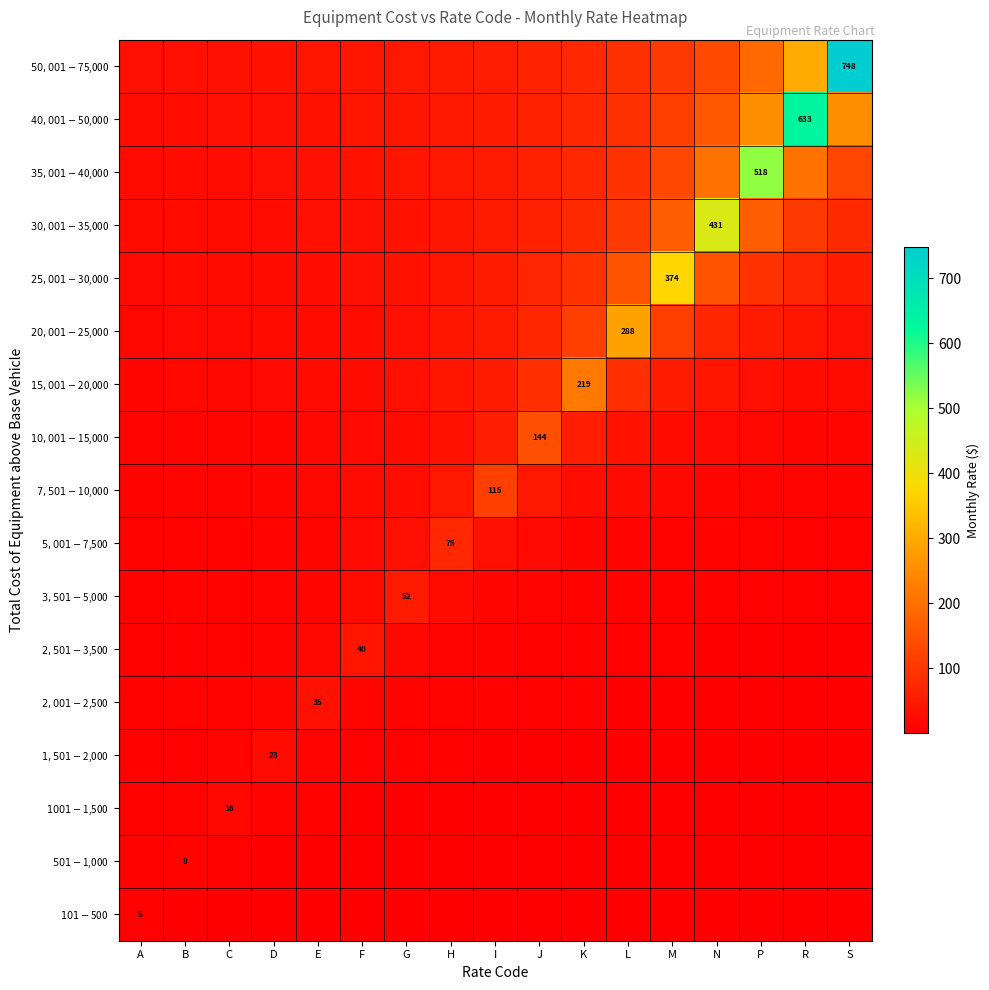

At which category is the sum across all series the highest?

R